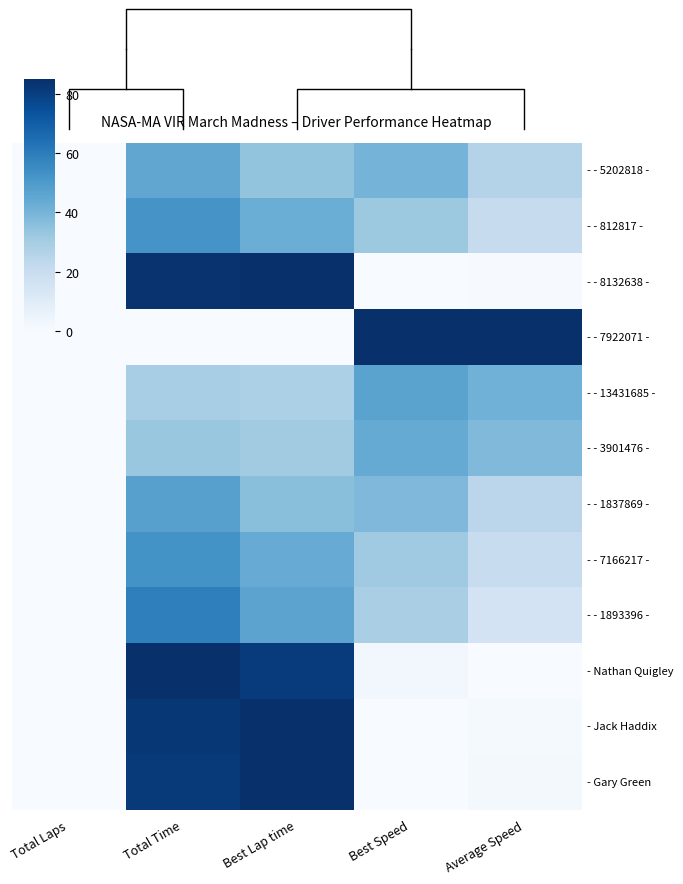

How many categories are shown in the chart?

5